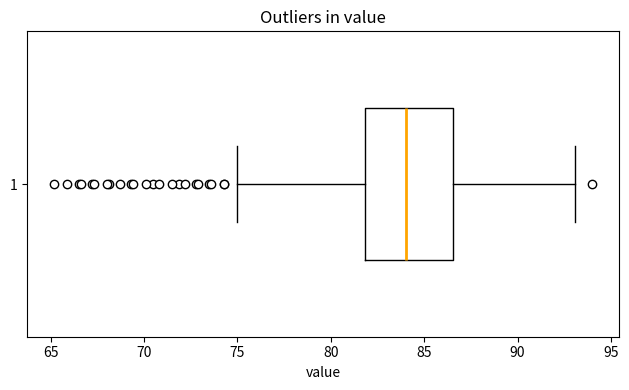

Read this box plot against the x-axis: the position of the median line, the range covered by the box, and the ends of both whiskers. The values are not printed on the chart, so give them approximately, as read against the axis.

median 84.0, box 82.0 to 86.5, whiskers 75.0 to 93.0